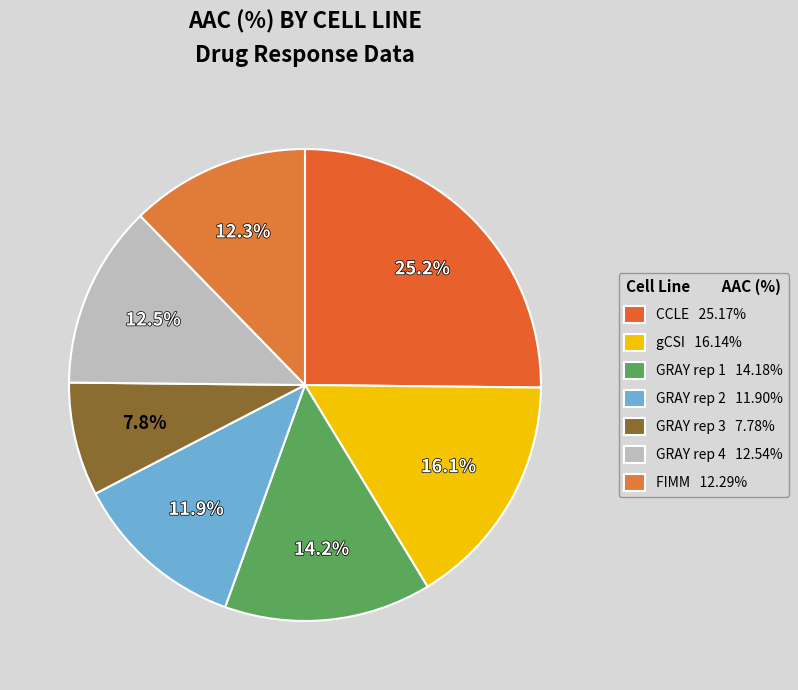

How much of the chart is everything except gCSI?

83.9%